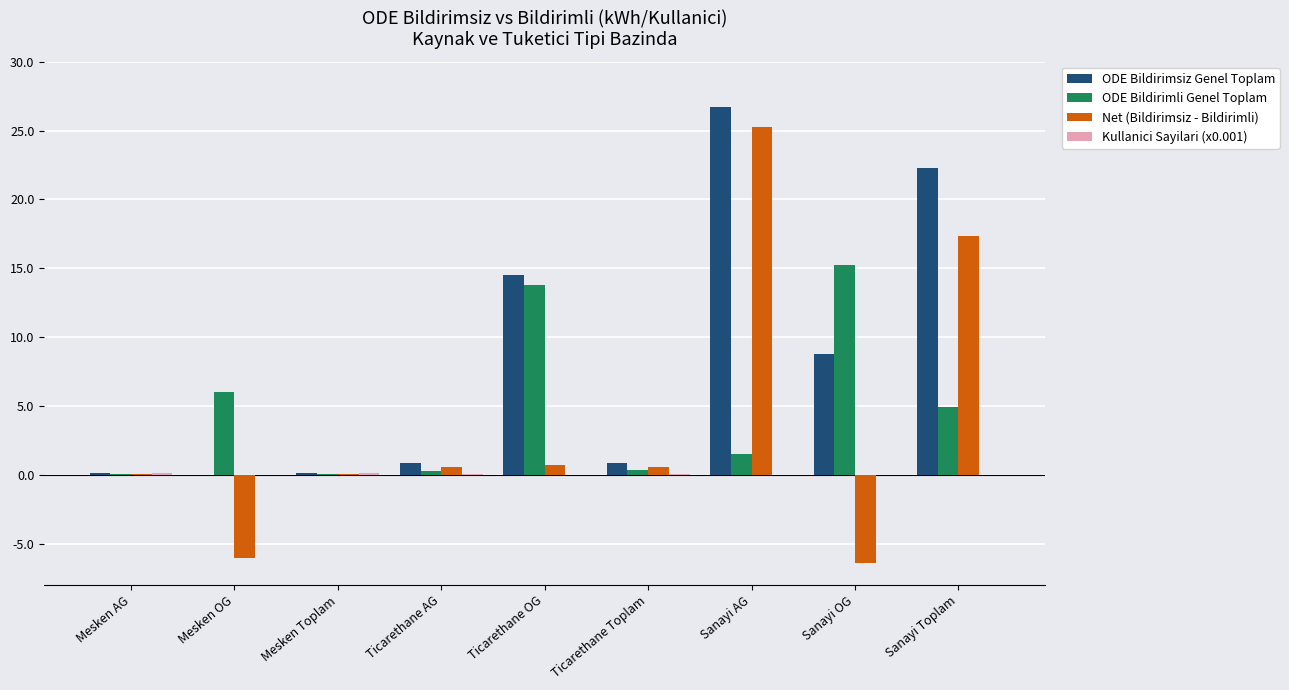

How many groups of bars are there?

9